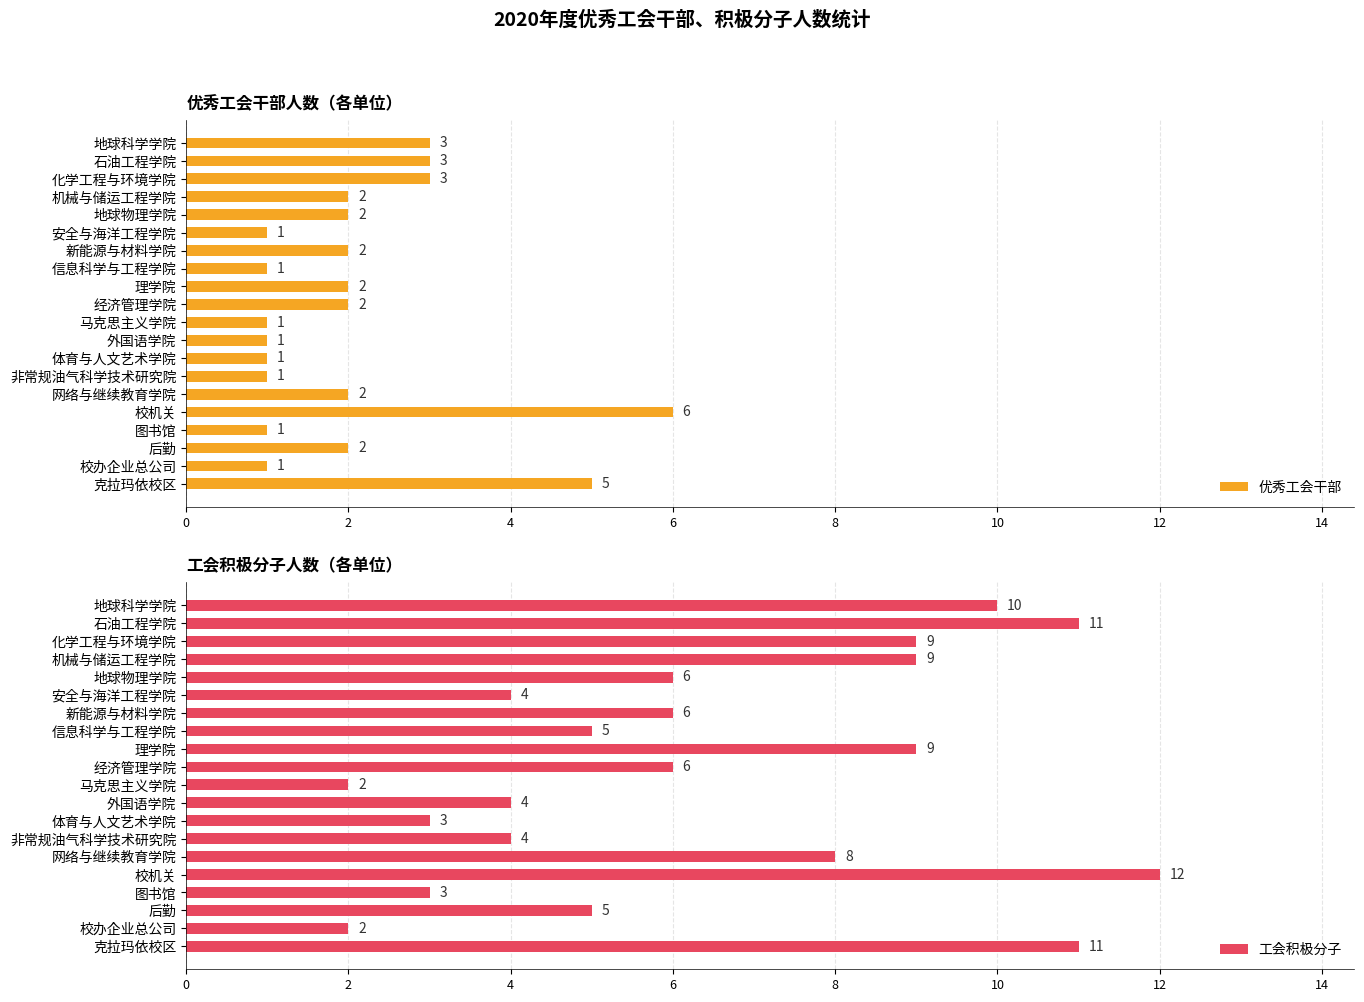

Count the 优秀工会干部 values in the range 1 to 3.

18